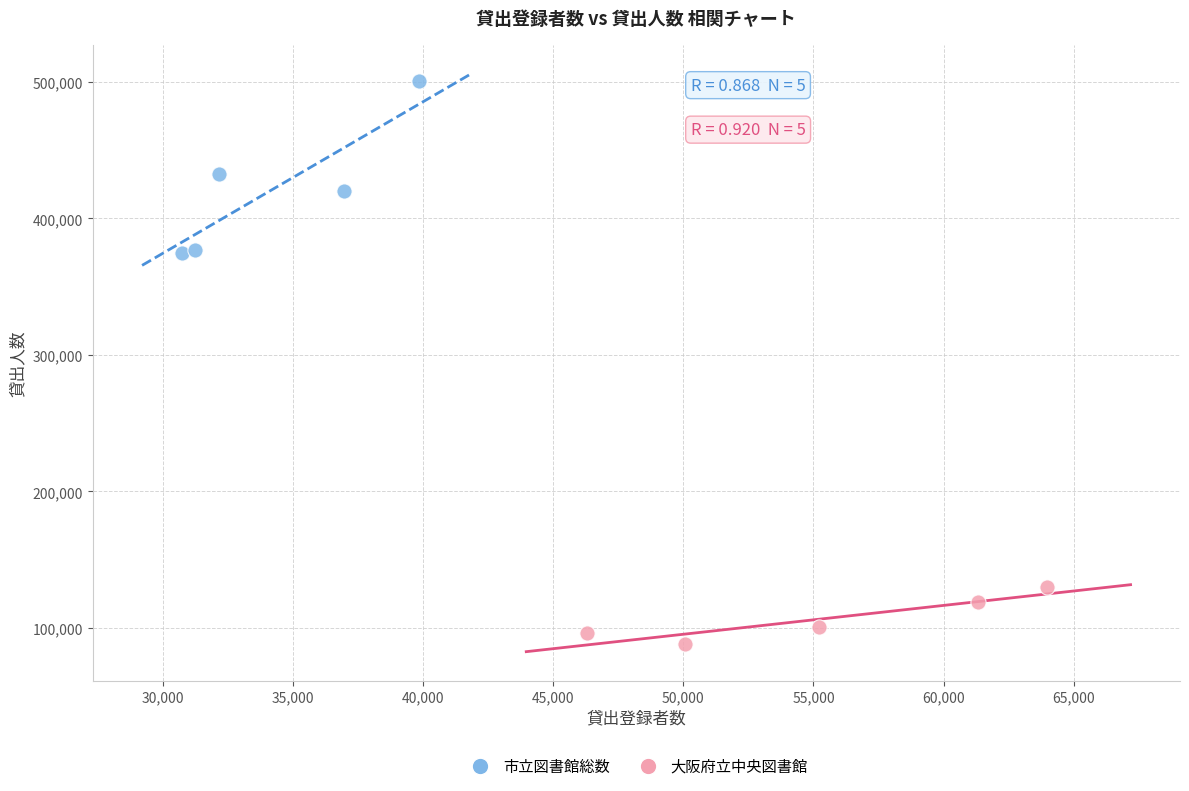

Which series contains the lowest Y value?

大阪府立中央図書館